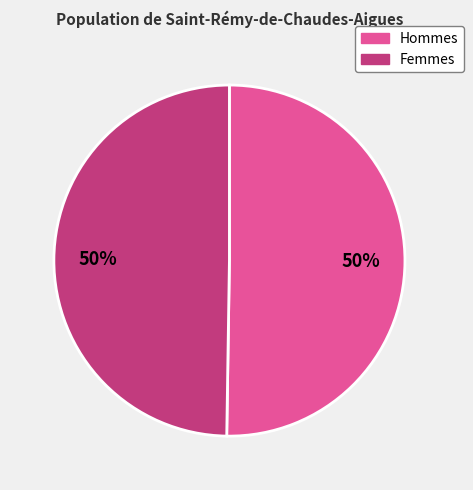

To the nearest percent, what is the average slice percentage?

50%